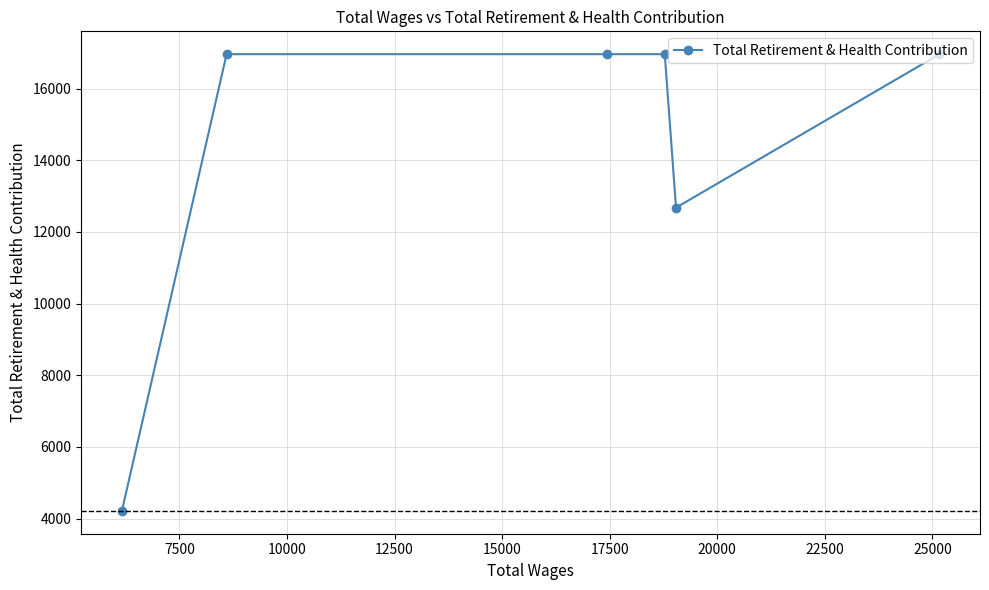

What is the difference between the maximum and minimum values?

12748